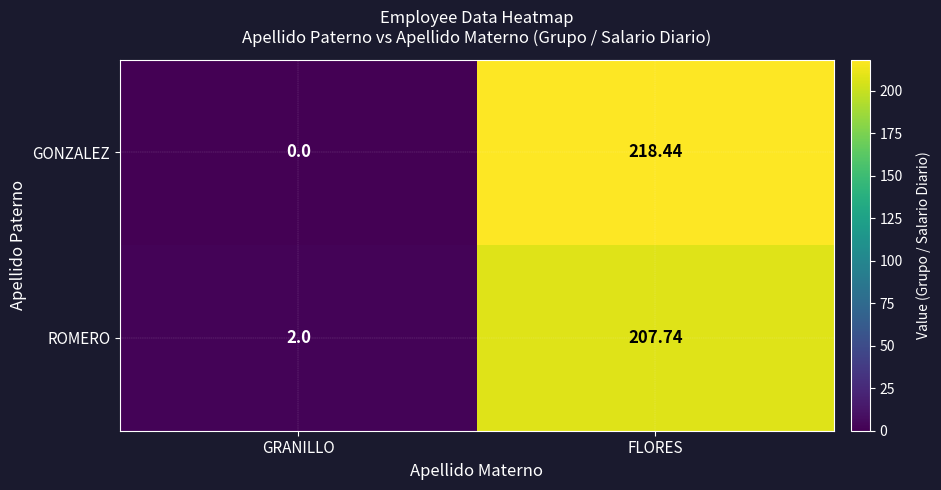

Where does the GONZALEZ series first go above 218?

FLORES